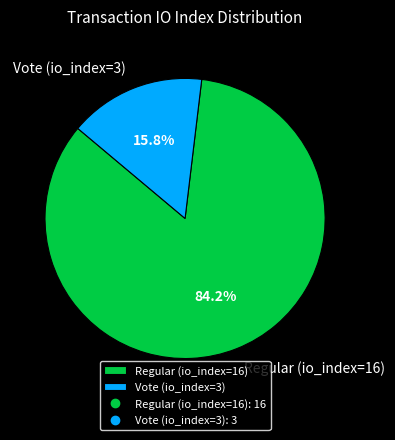

Combined, do Vote (io_index=3) and Regular (io_index=16) account for over 50%?

Yes